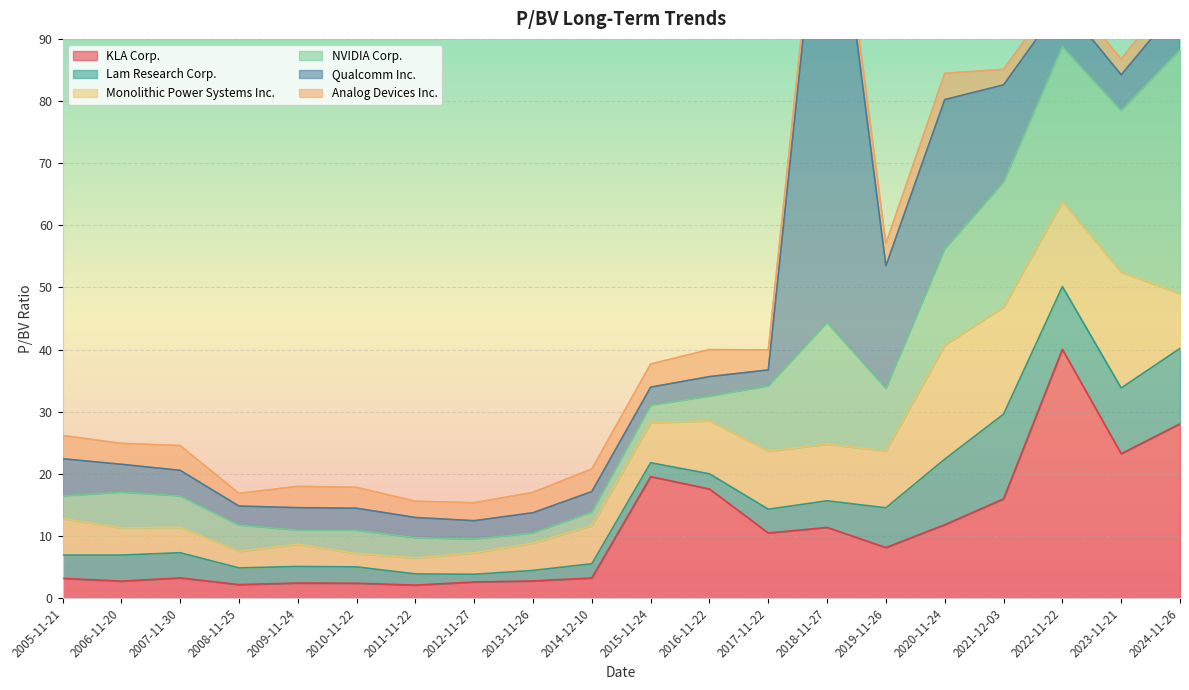

Which series has the widest spread of values?

Qualcomm Inc.